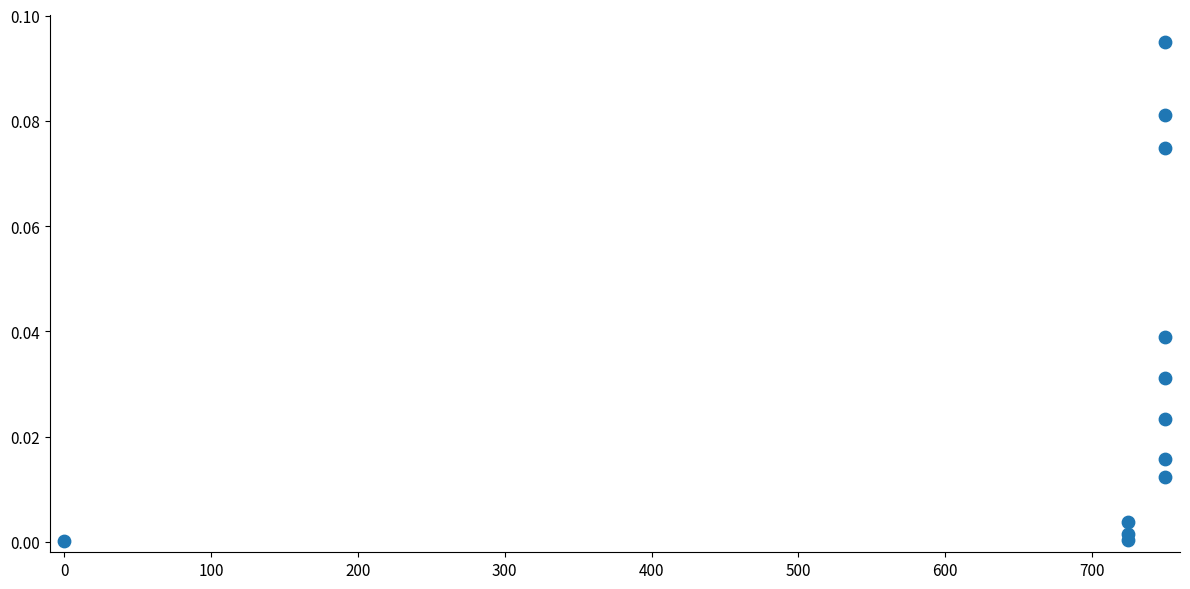

What is the range of X values (max minus min)?

750.0